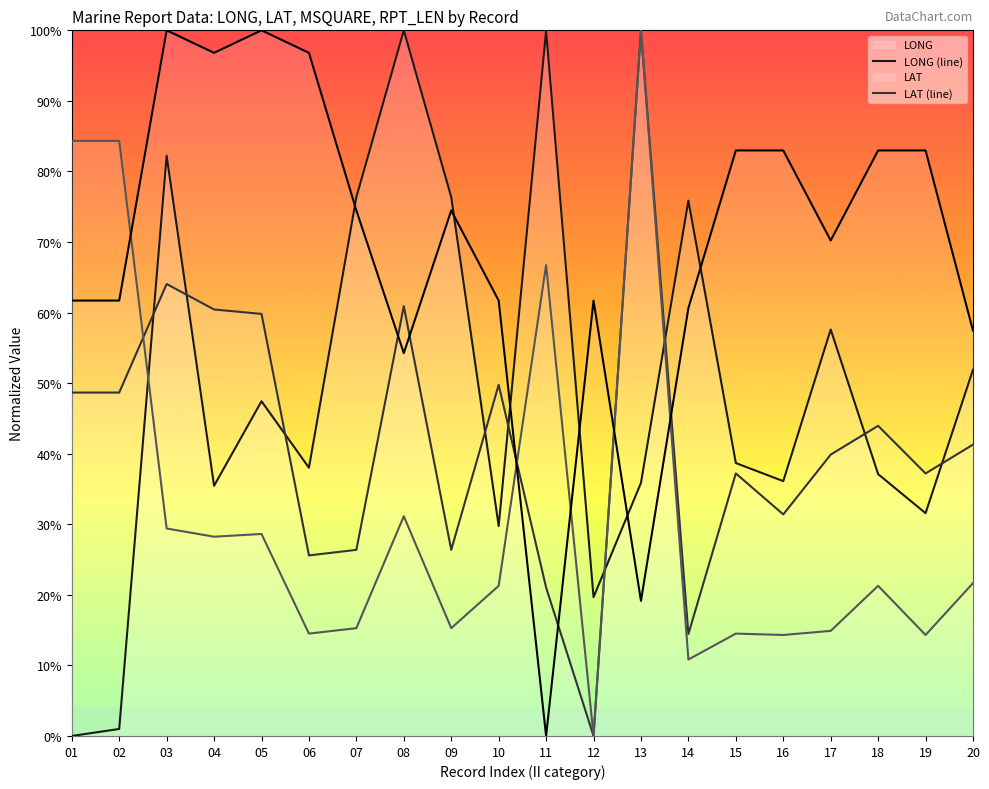

How many values in the MSQUARE (line) series exceed 21?

11